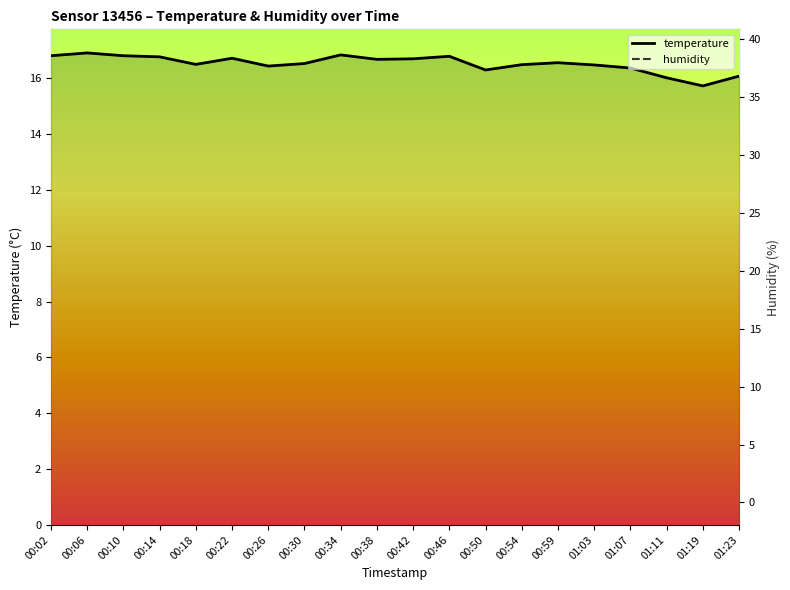

True or false: temperature and humidity intersect in this chart.

False